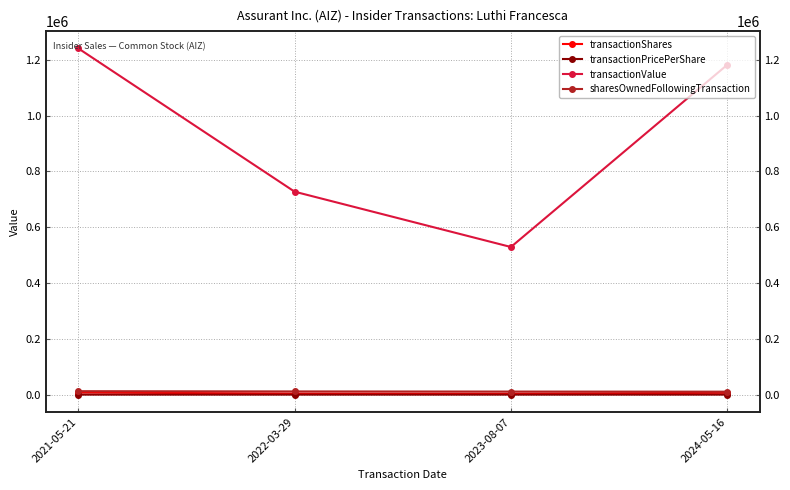

What are all the series names shown in the legend?

transactionShares, transactionPricePerShare, transactionValue, sharesOwnedFollowingTransaction